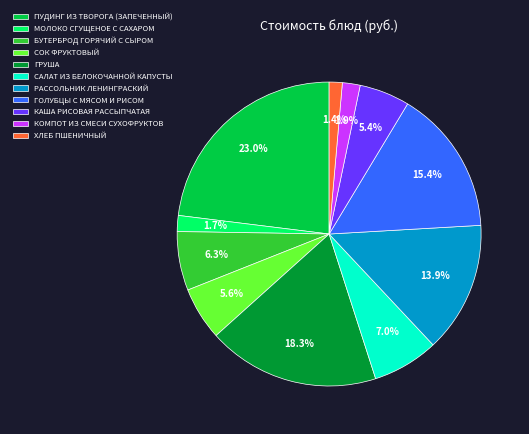

Which has a higher value, ГРУША or САЛАТ ИЗ БЕЛОКОЧАННОЙ КАПУСТЫ?

ГРУША